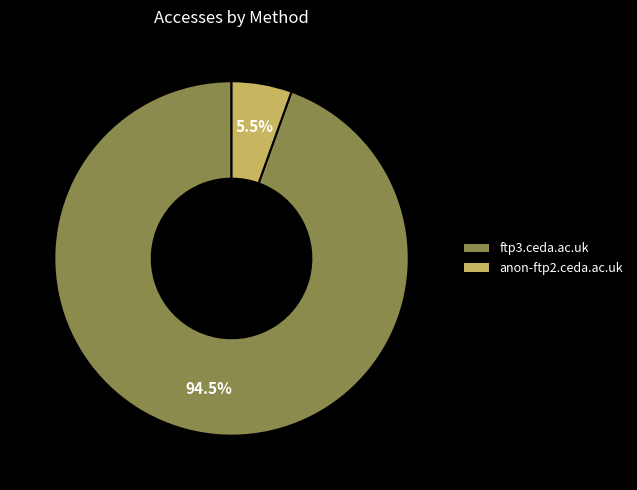

Count the number of slices in the pie.

2